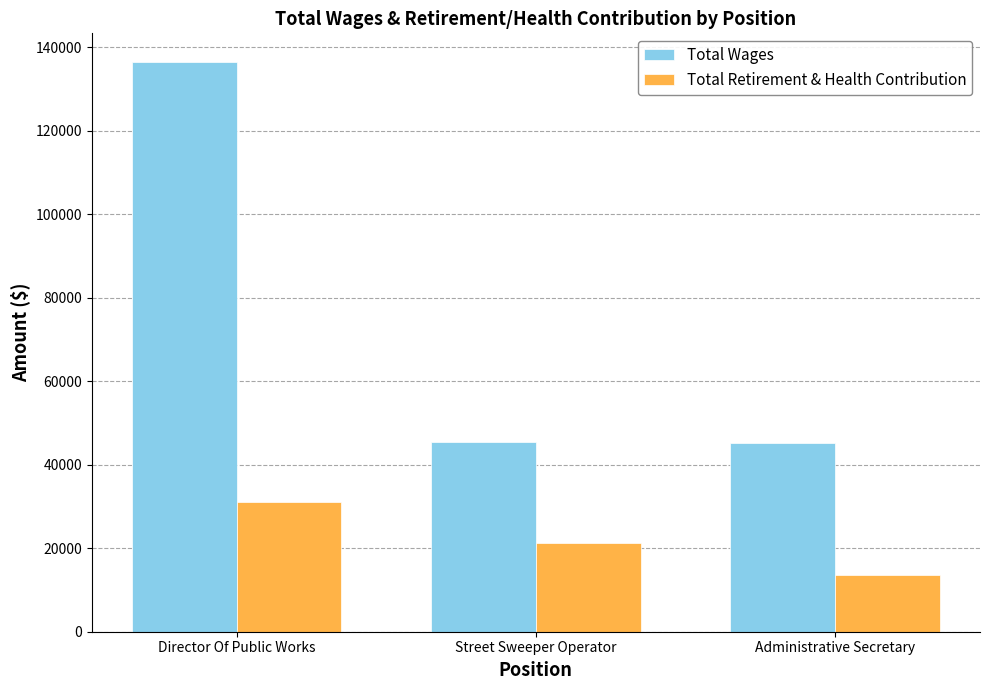

Where does the Total Retirement & Health Contribution series first go above 21273?

Director Of Public Works